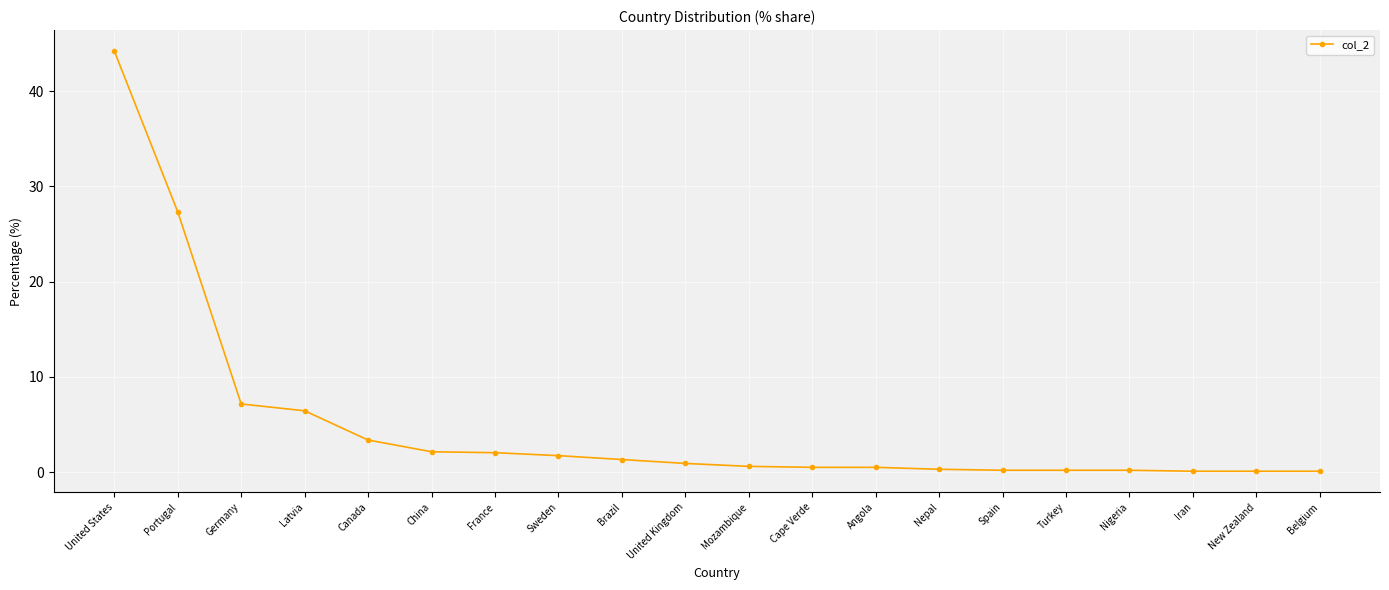

Count the number of categories in the chart.

20